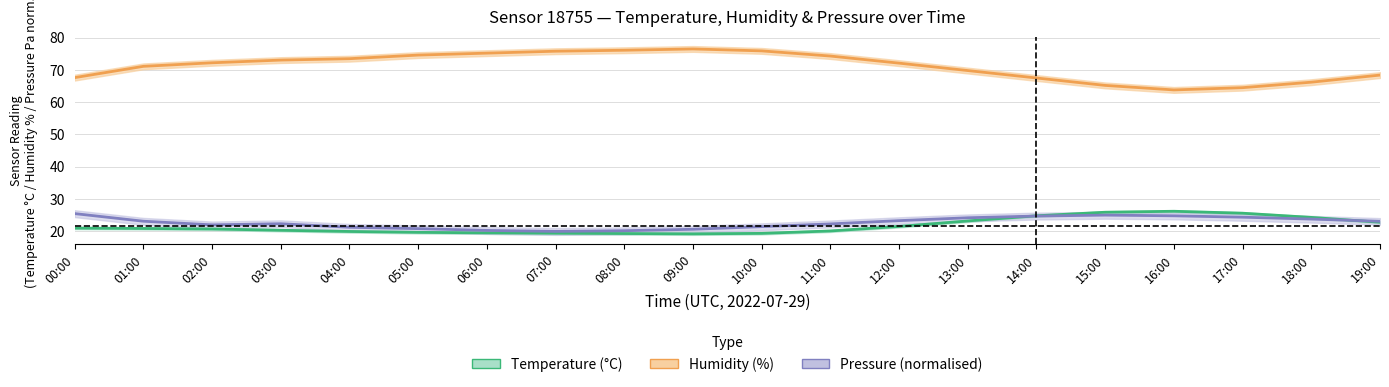

At which category does the chart reach its peak across all series?

09:00